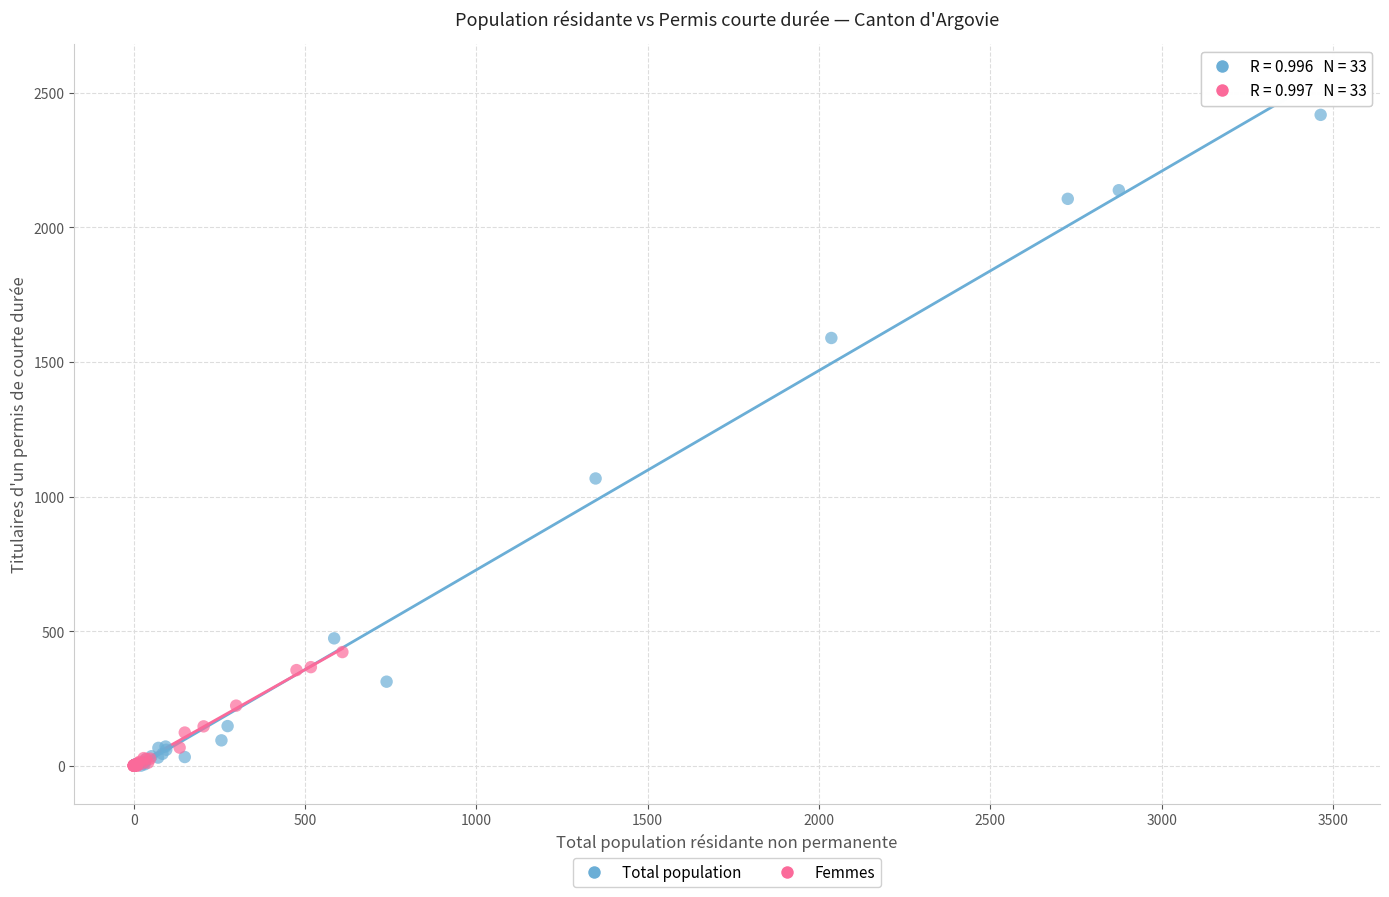

Which series has the largest Y range (max minus min)?

Total population